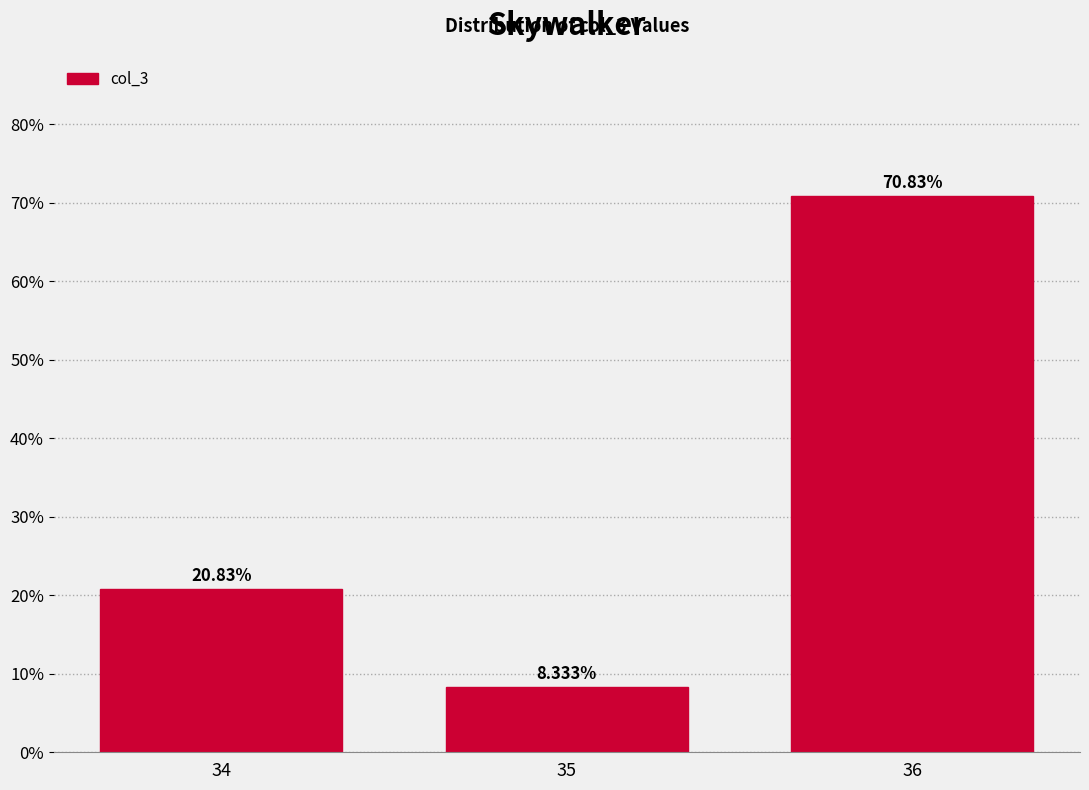

Approximately how many times larger is the value at 34 compared to 35?

2.5